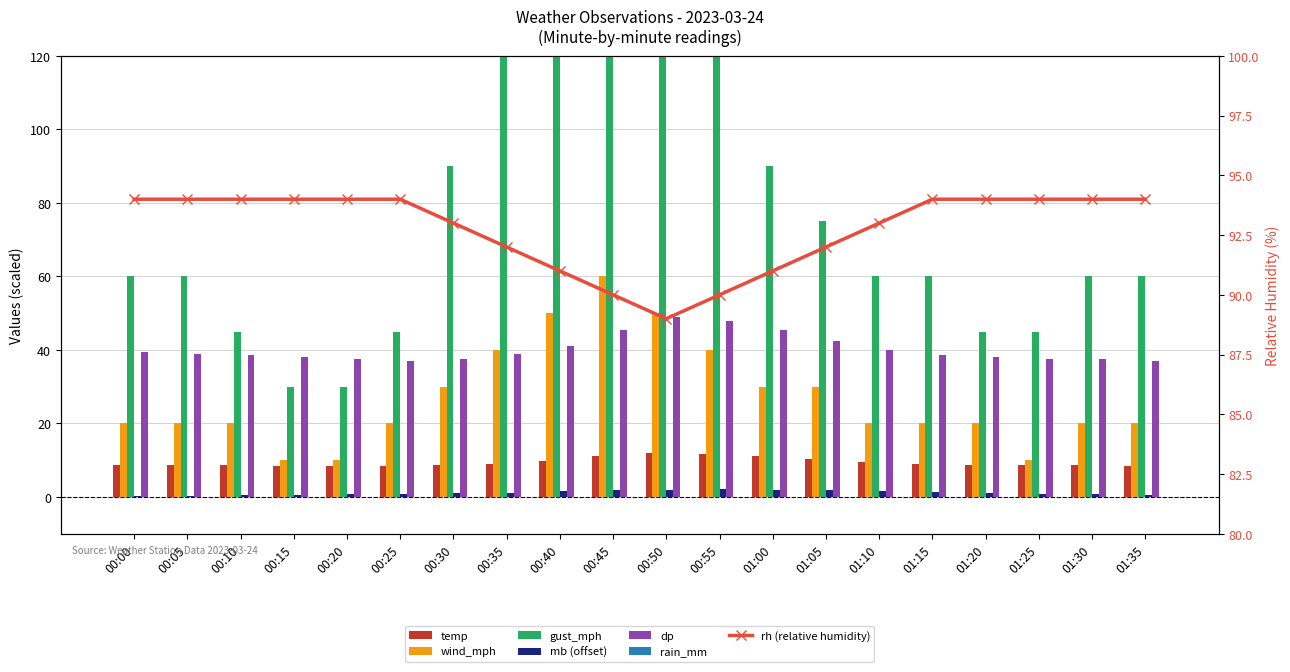

Is the value of rh_line at 00:30 greater than the value of mb at 00:00?

Yes